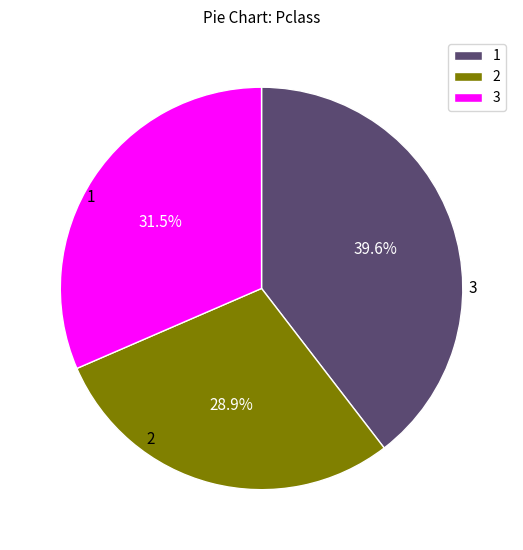

What is the total percentage of 3 and 1?

71.1%